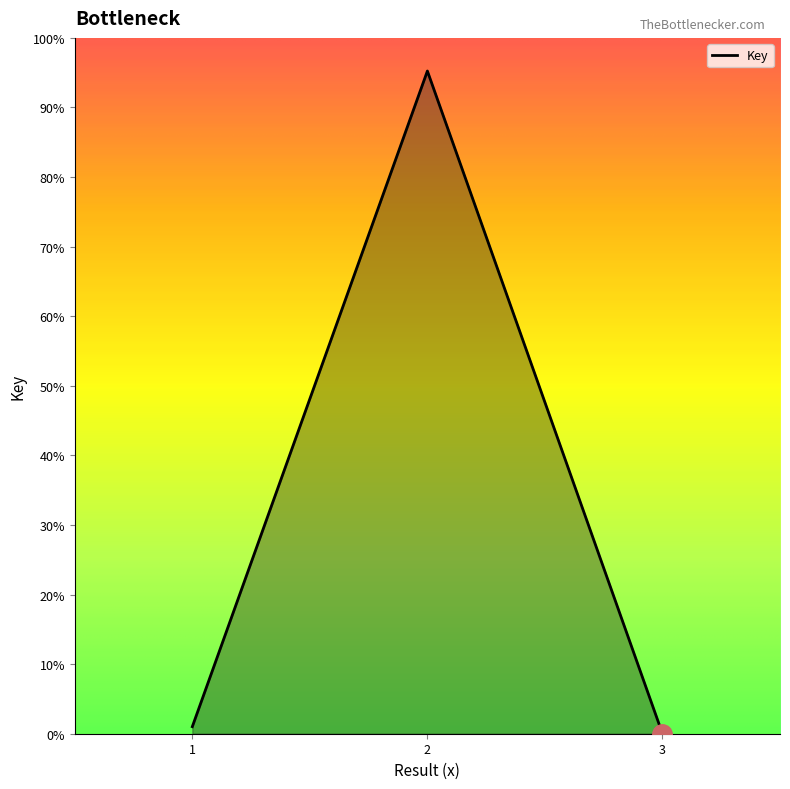

Which category has the highest value across all series?

2